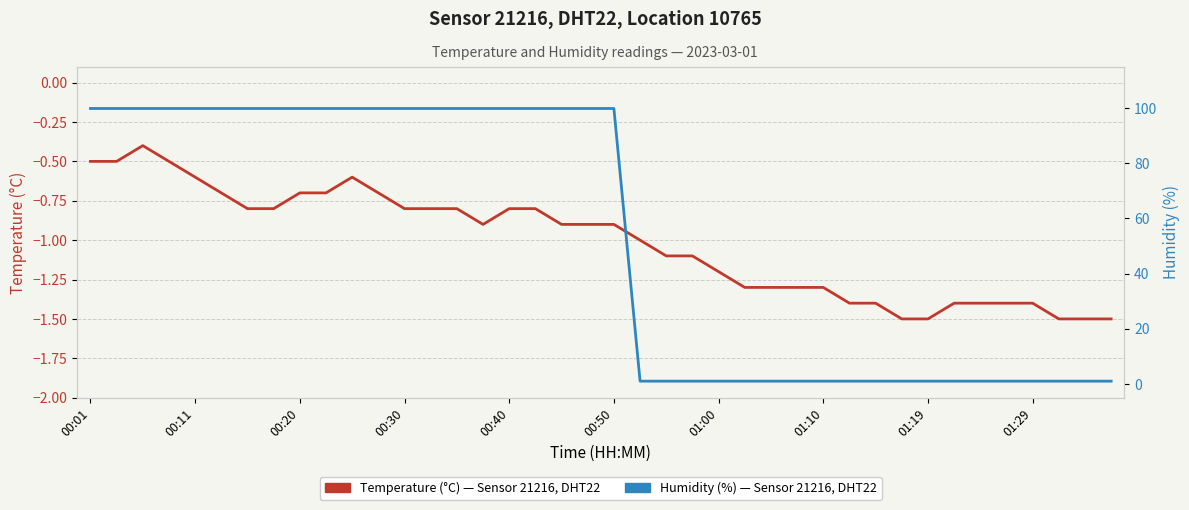

Is it true that Humidity (%) equals 99.9 at 19?

True